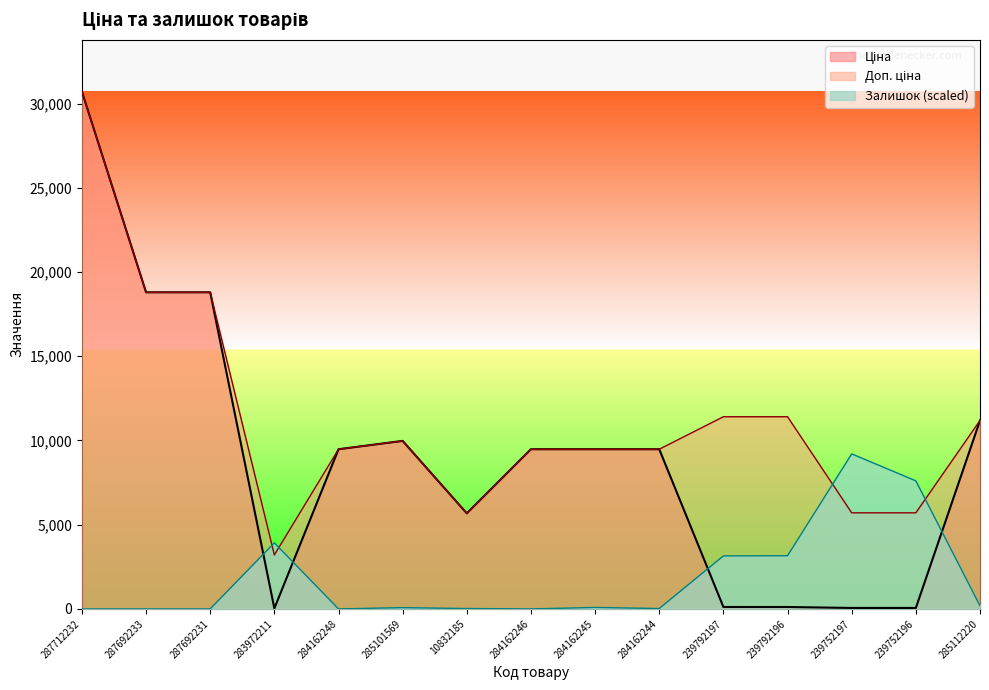

At 287692233, list the series in order from smallest to largest.

Залишок, Ціна, Доп. ціна